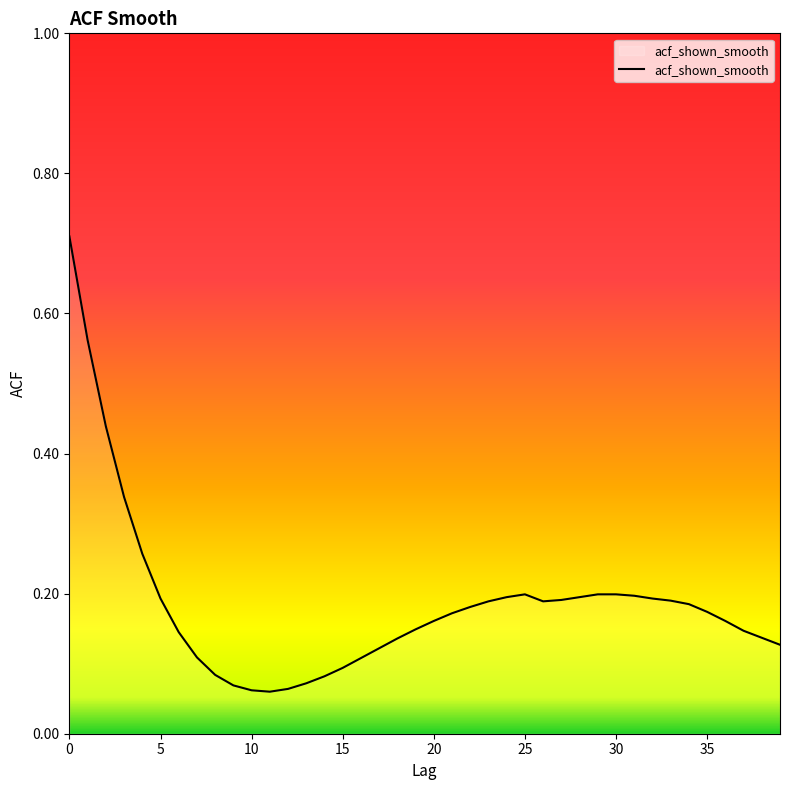

What is the smallest value displayed?

0.1